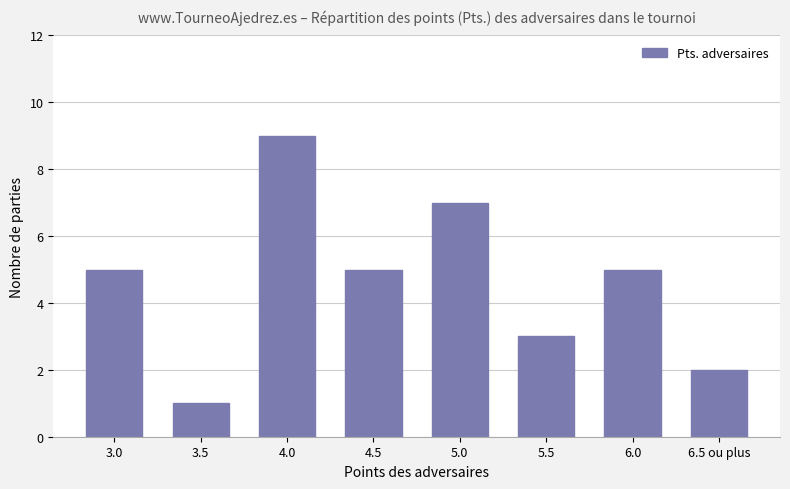

Is it true that the value at 6.0 is 9?

False